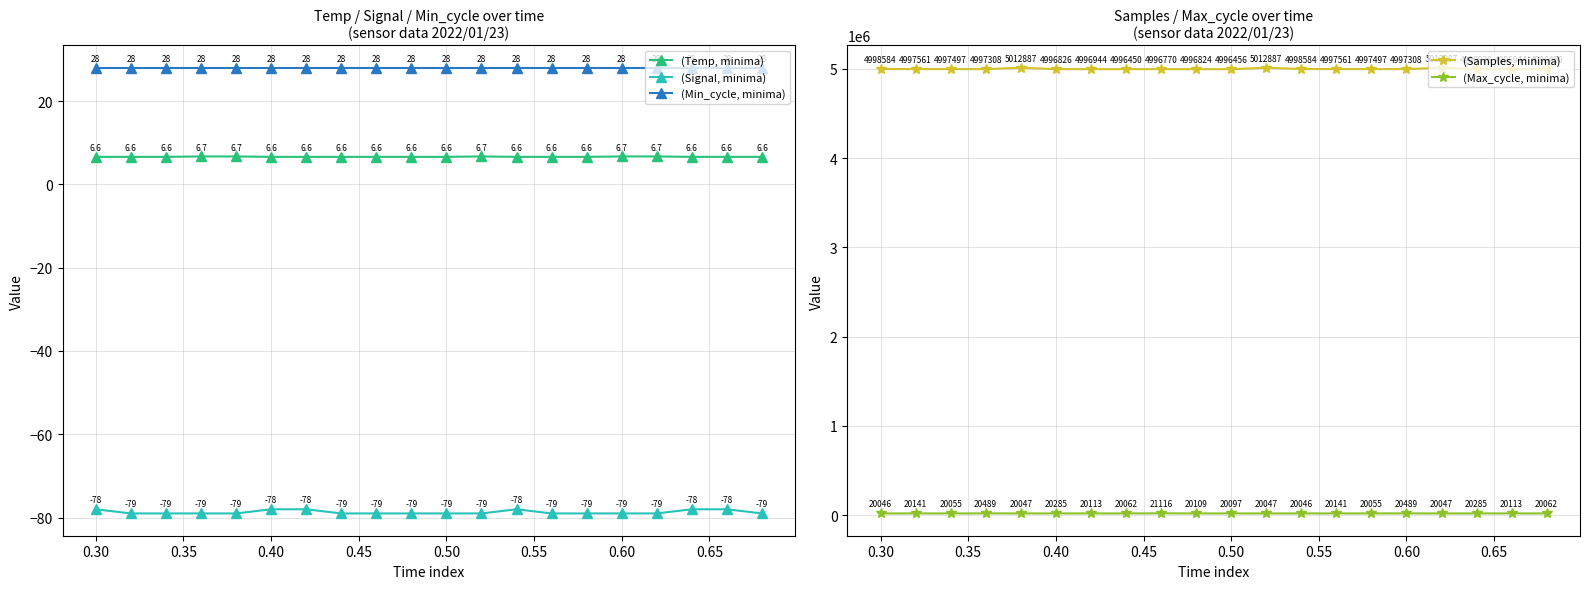

What is the maximum value shown in the chart?

5012887.0